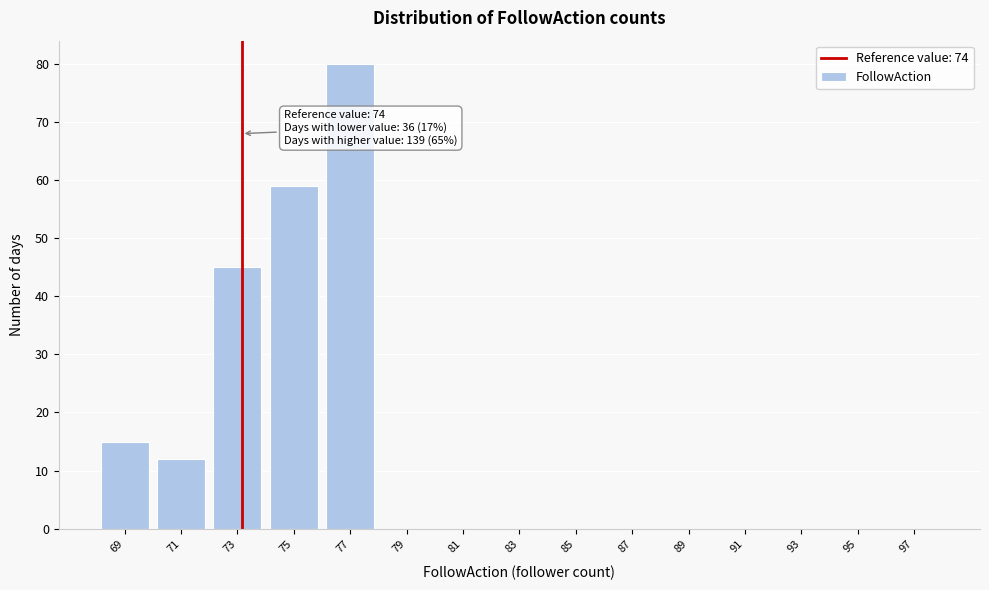

Reading left to right, list all the values displayed in this chart.

69=15	71=12	73=45	75=59	77=80	79=0	81=0	83=0	85=0	87=0	89=0	91=0	93=0	95=0	97=0